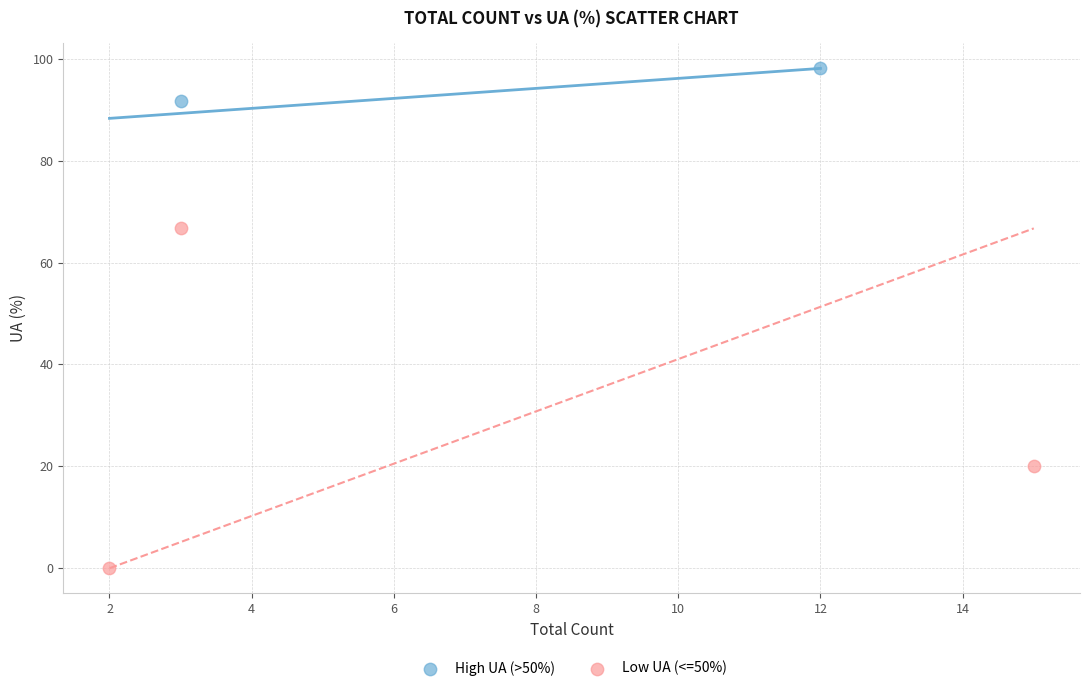

Which series reaches the maximum Y coordinate?

High UA (>50%)